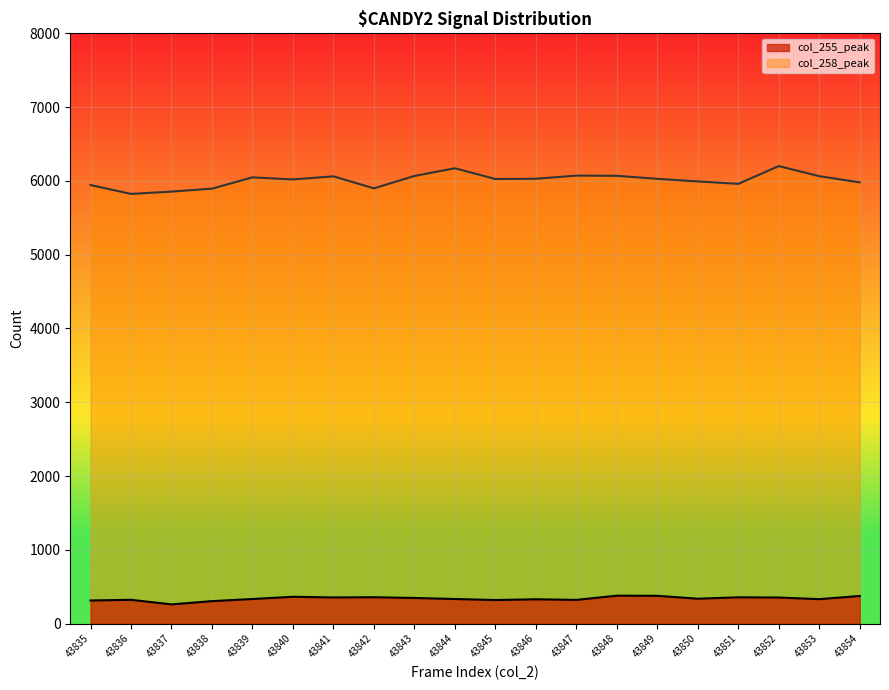

What is the spread (max minus min) of values at 43842?

5541